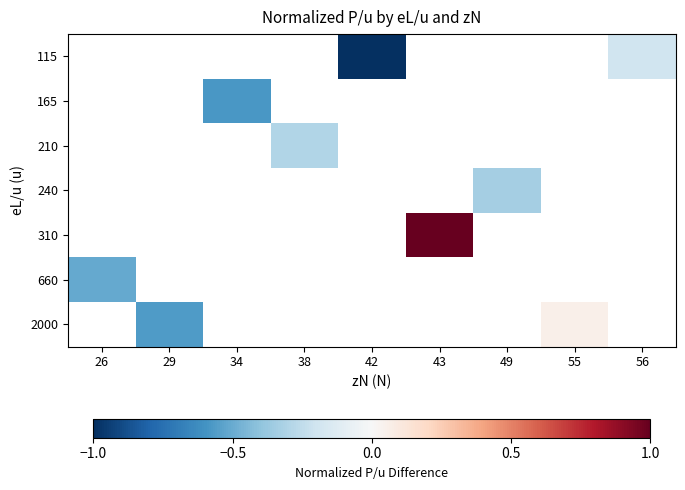

What is the approximate value of 115 at 42?

-1.0